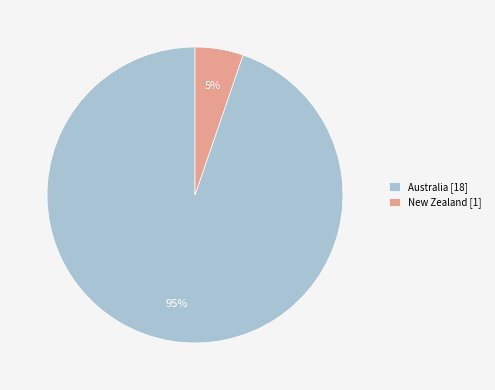

How many slices are in this pie chart?

2